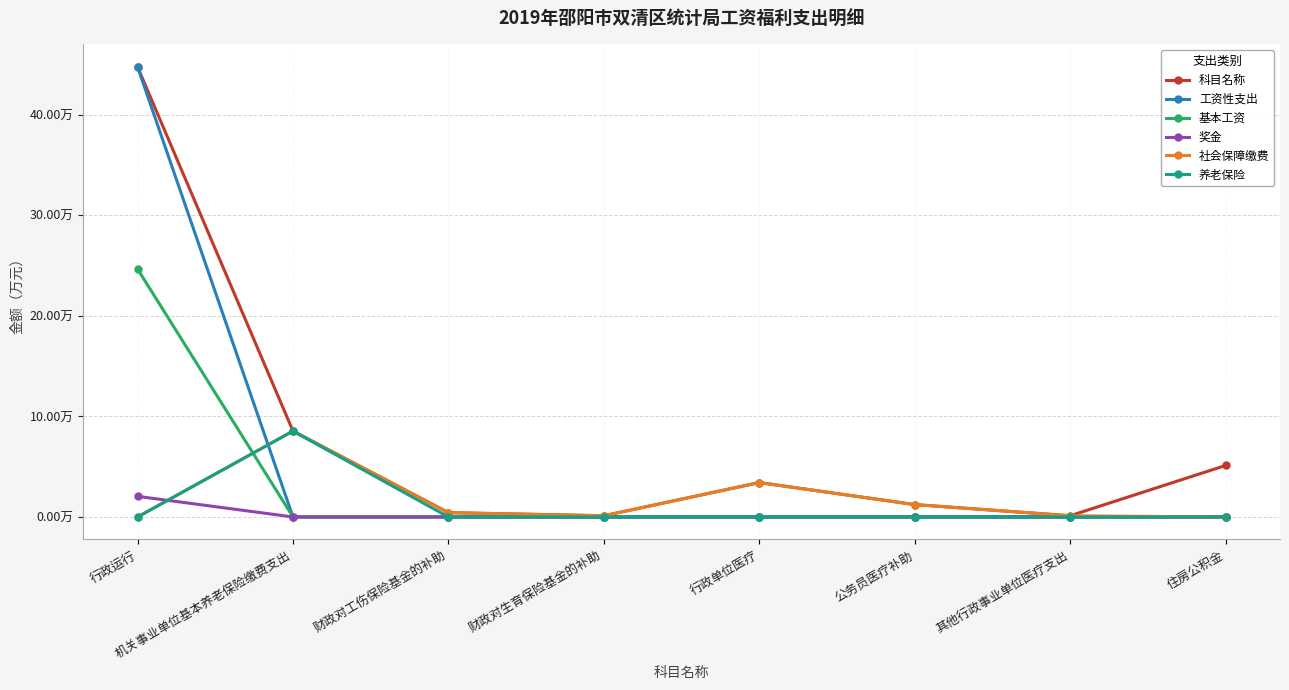

Is this an area chart (filled region under the line)?

No